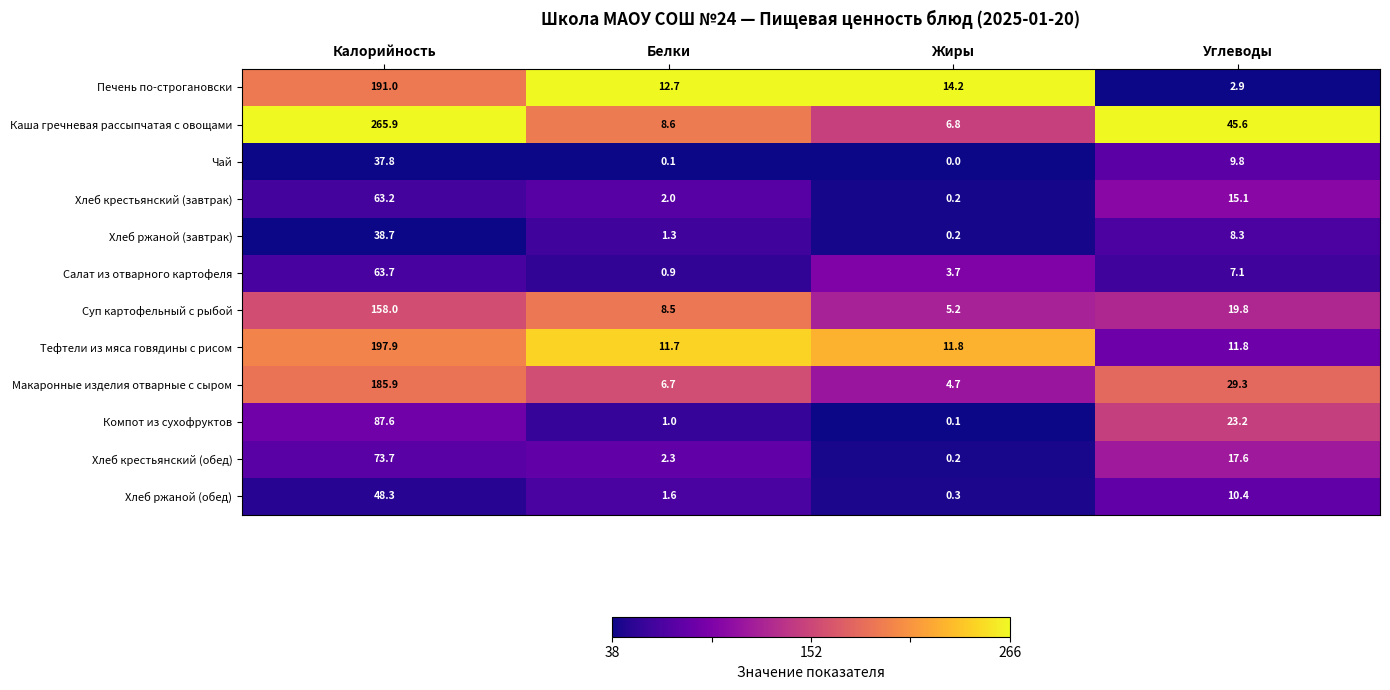

Which label corresponds to the largest value in the chart?

Калорийность